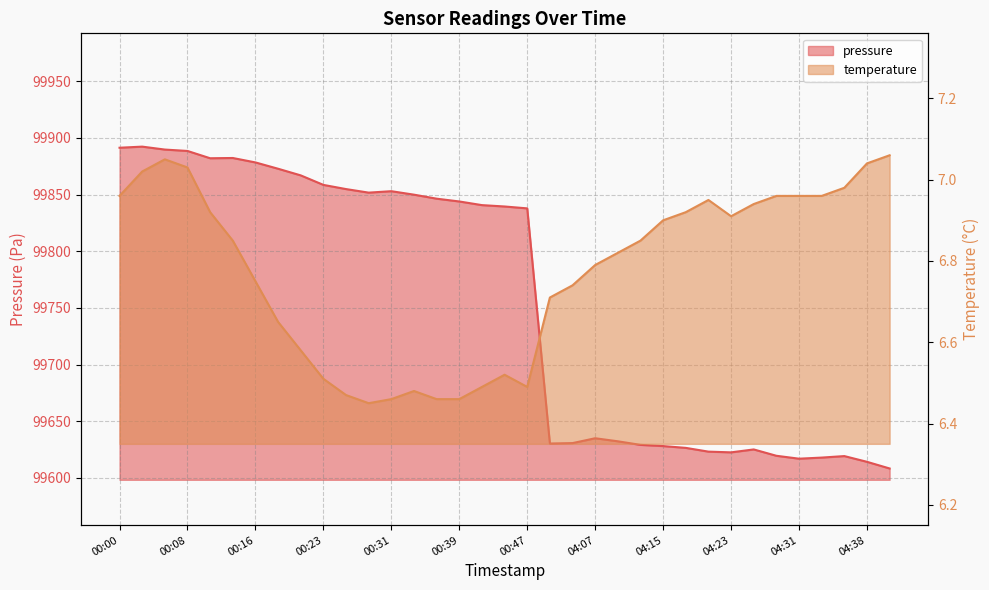

Rank the series at 04:28 from lowest to highest value.

temperature, pressure